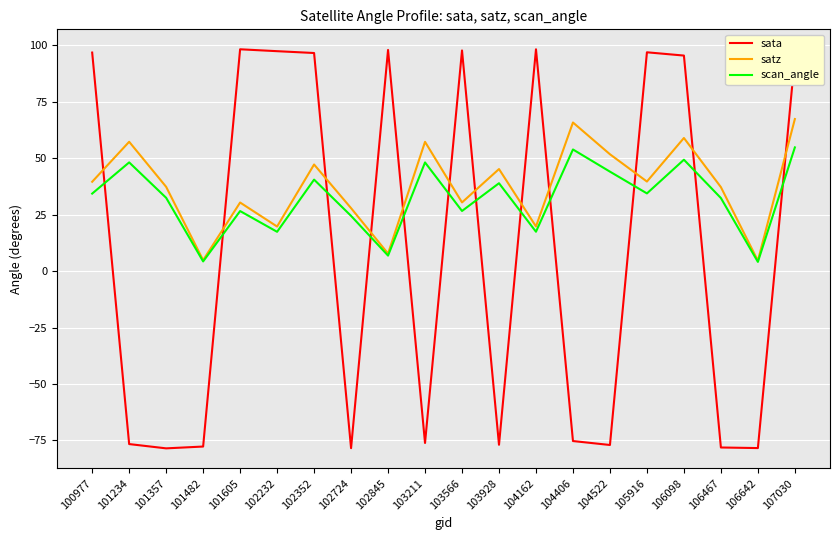

Which series has the largest total across all categories?

satz